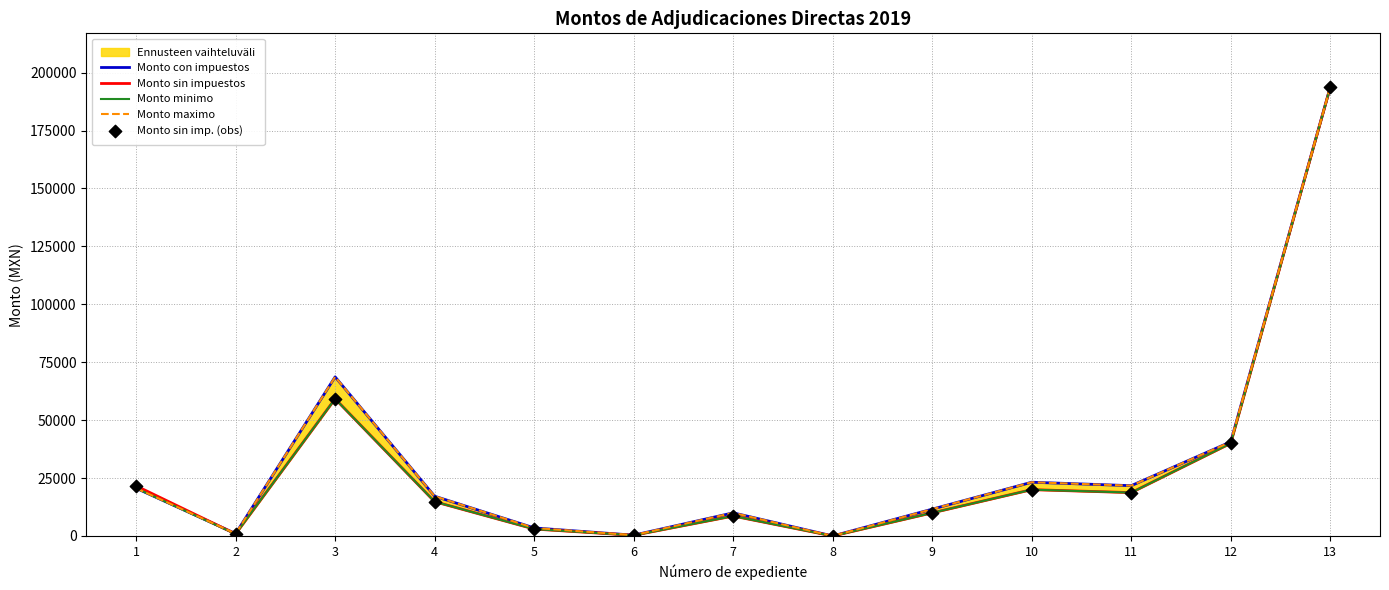

What is the total value across all series at 5?

15960.0